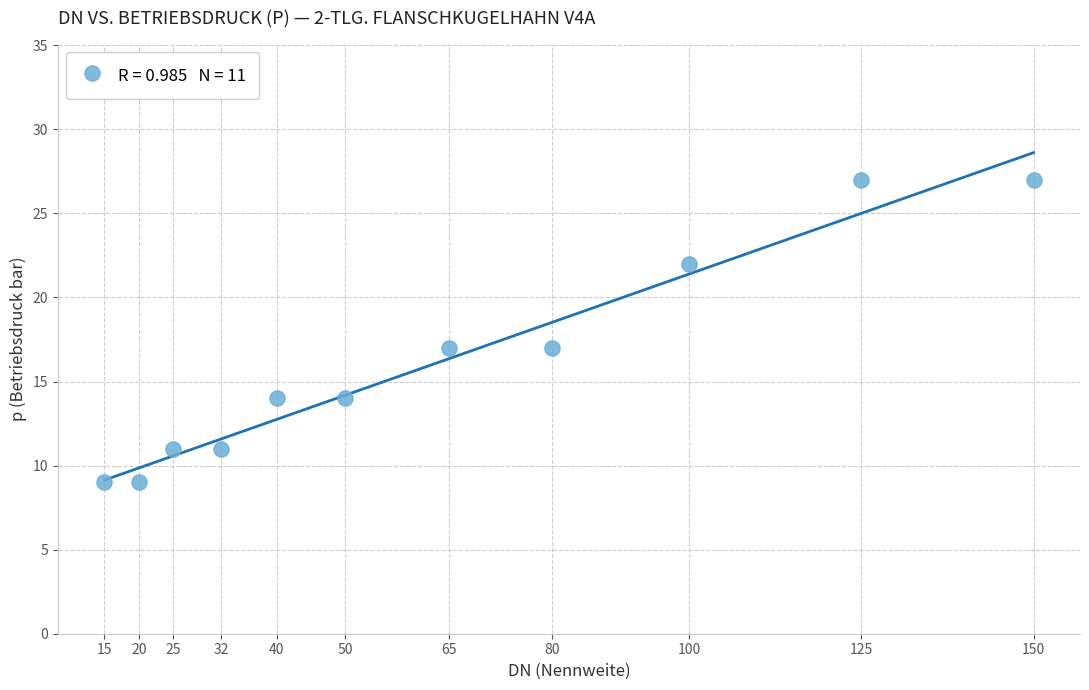

What is the average Y value?

16